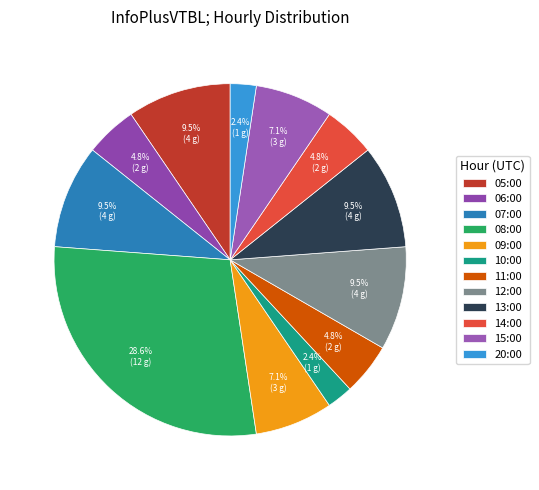

The 15:00 slice represents 7% of the pie. True or false?

True